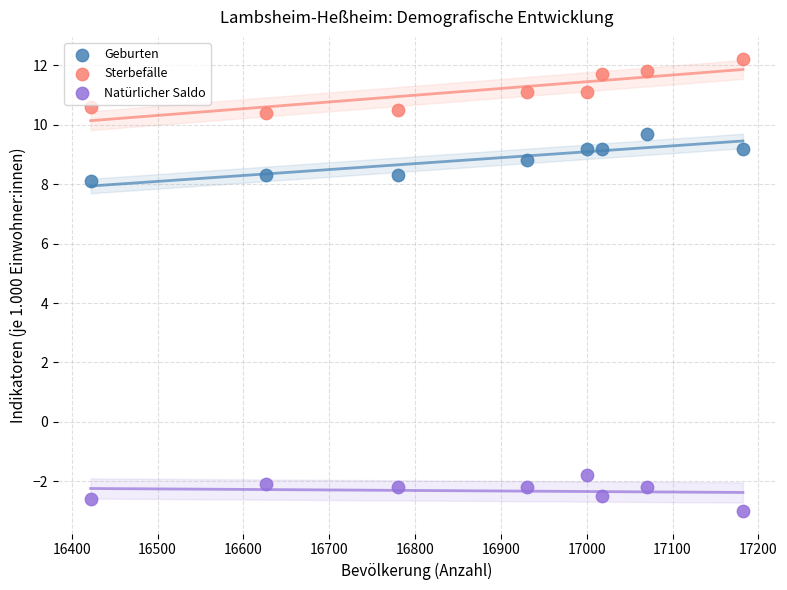

Which series has the largest Y range (max minus min)?

Sterbefälle